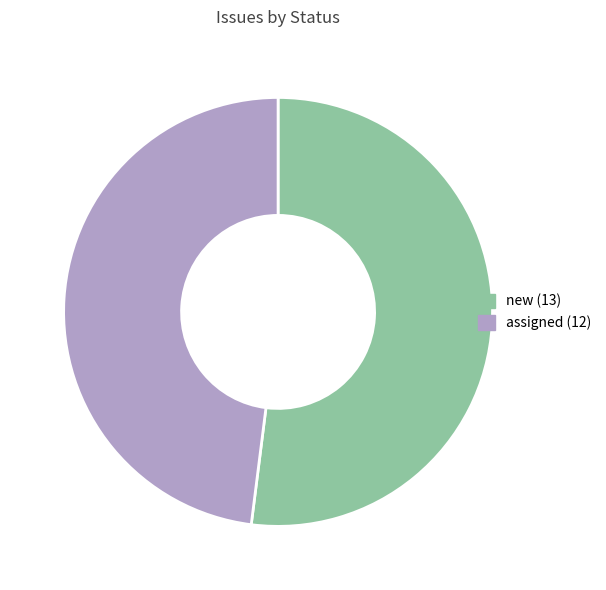

What is the ratio of the value at assigned to the value at new?

0.9